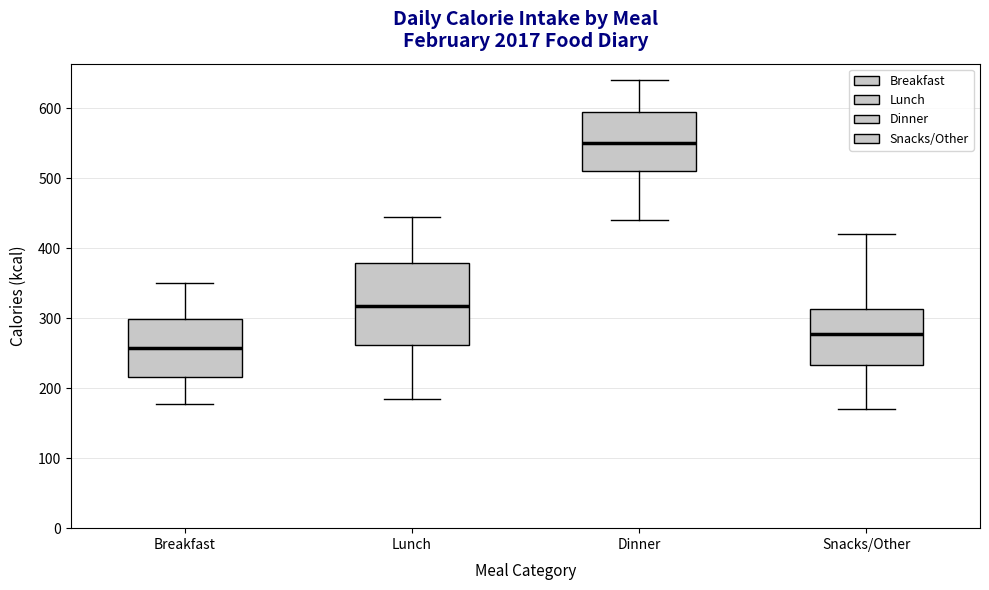

Where does the upper whisker of the box for Dinner end on the y-axis? The values are not printed on the chart, so give them approximately, as read against the axis.

640